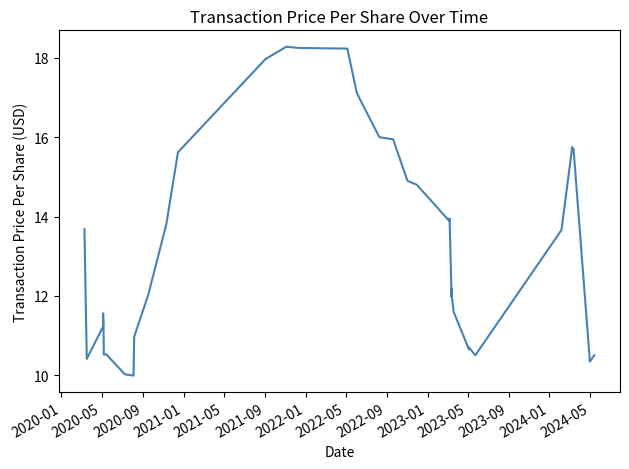

What is the smallest value displayed?

10.0